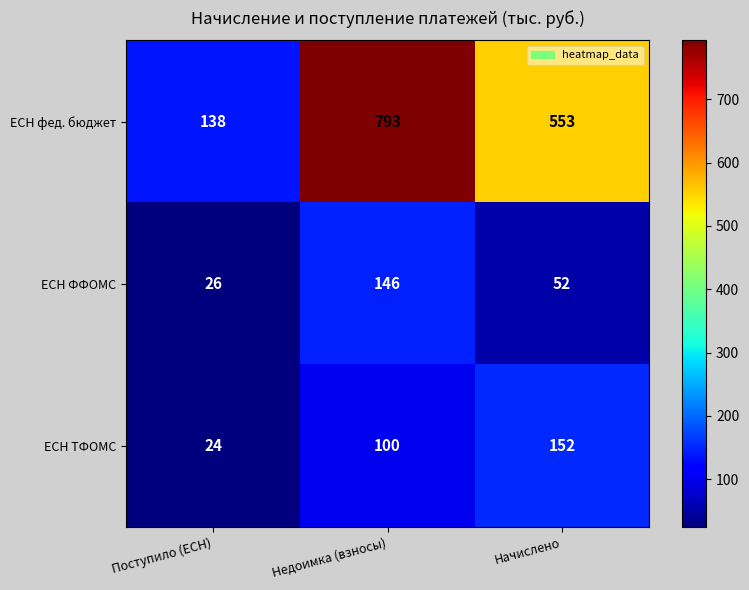

Count the number of categories in the chart.

3